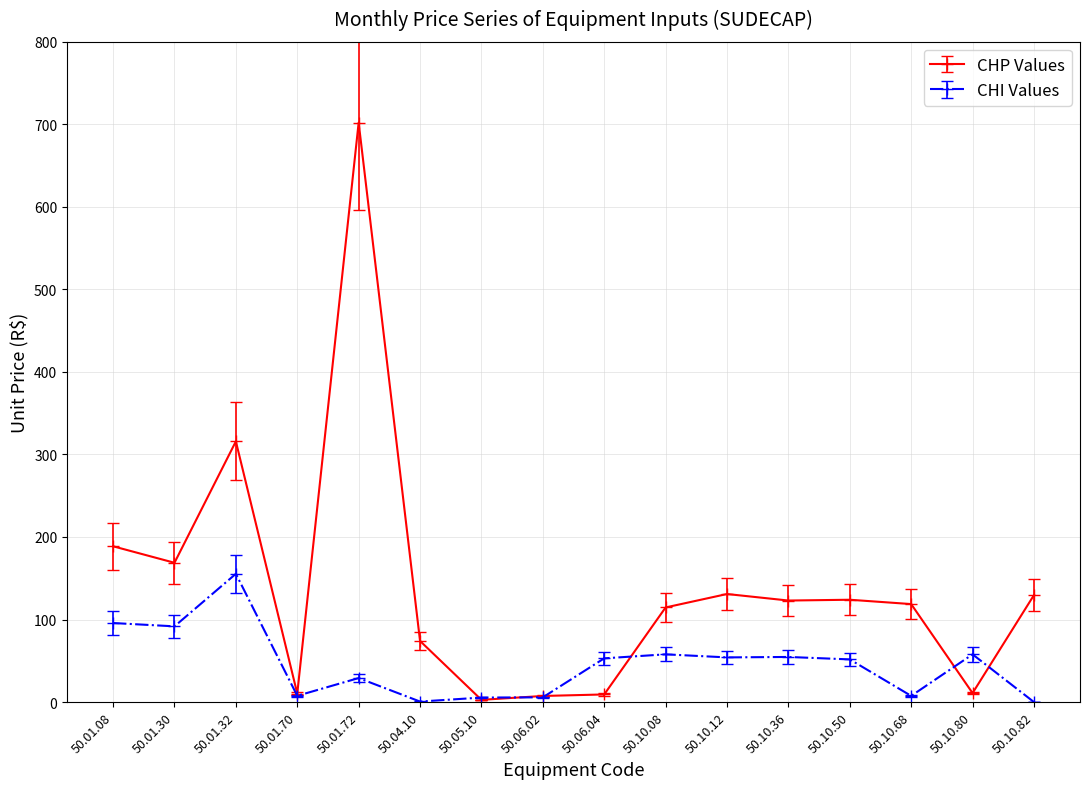

Is this an area chart (filled region under the line)?

No